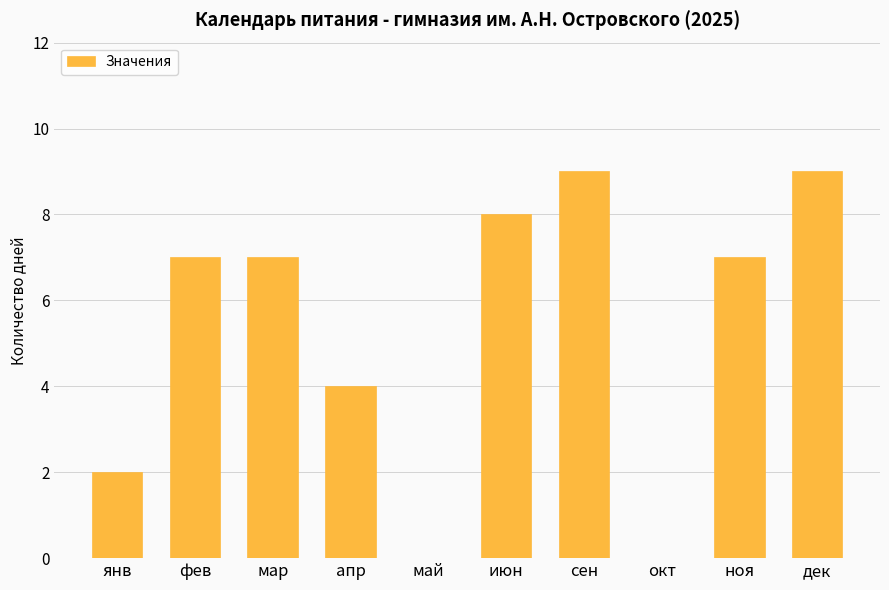

Which has a higher value, окт or мар?

мар